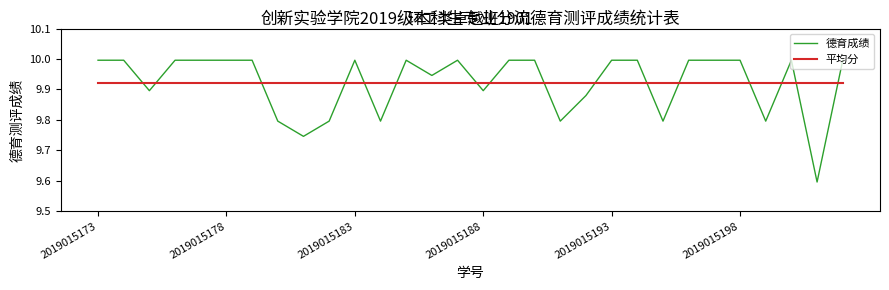

Rank the series by their maximum value, from lowest to highest.

平均分, 德育成绩